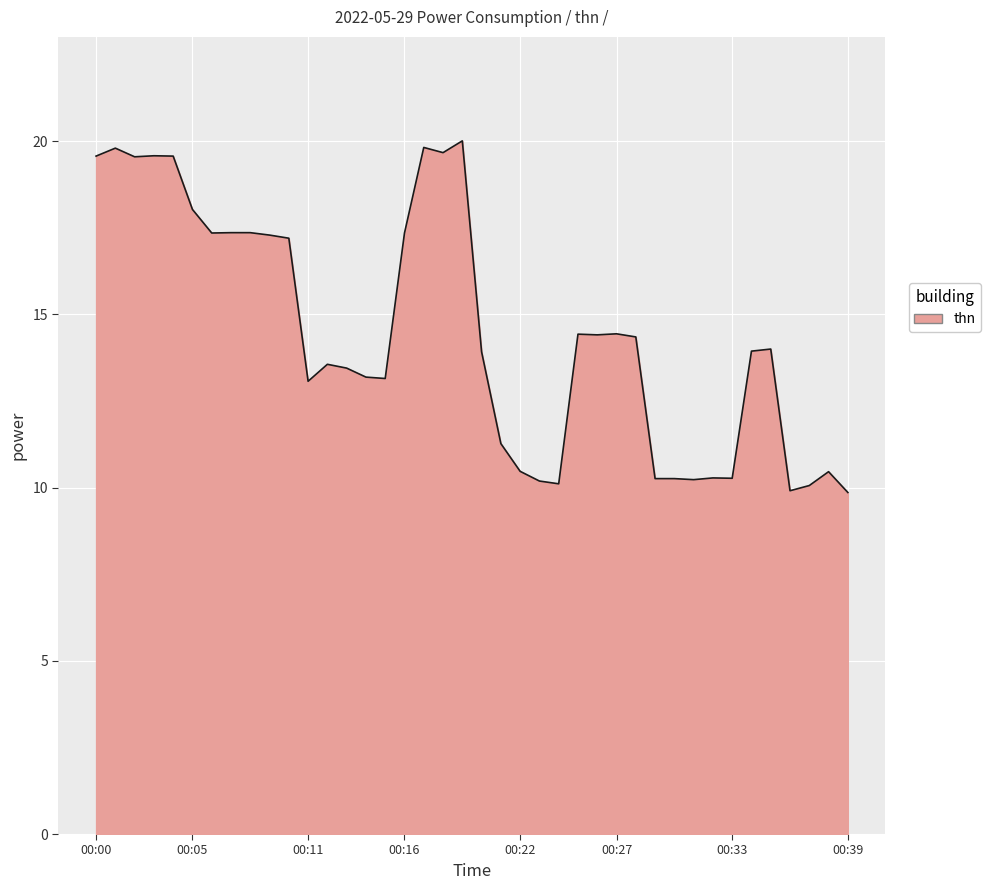

Does the chart have visible grid lines?

Yes